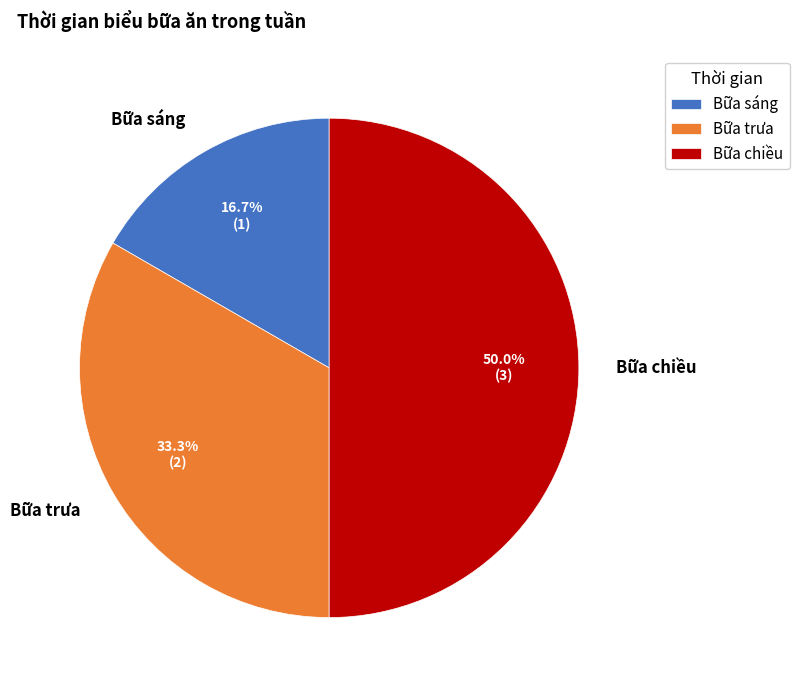

Does Bữa trưa account for over 50% of the chart?

No